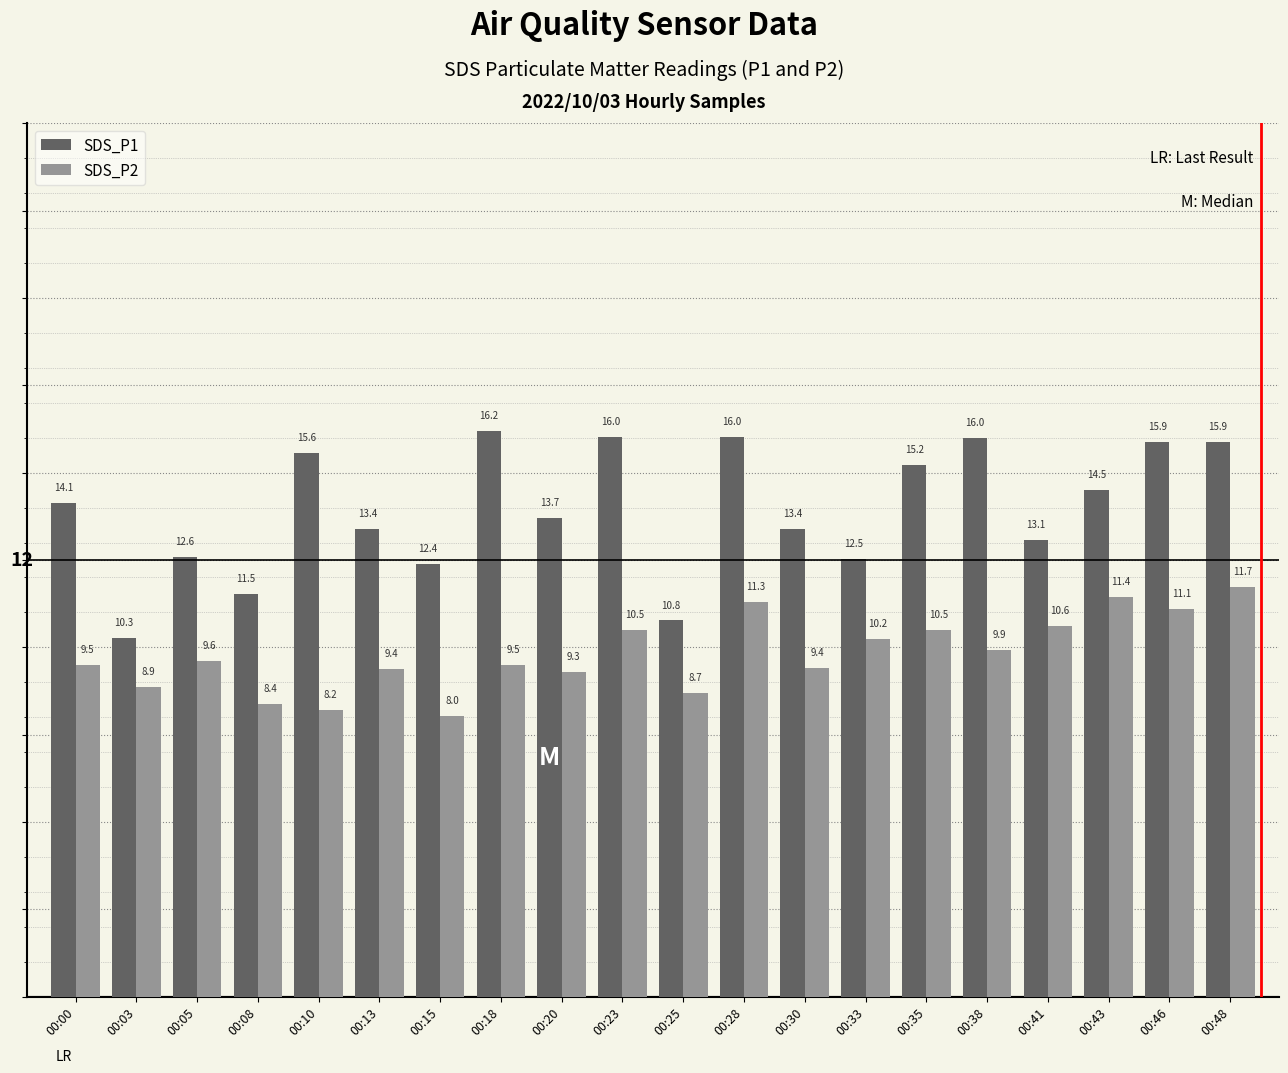

List the series in order of their peak value, lowest first.

SDS_P2, SDS_P1